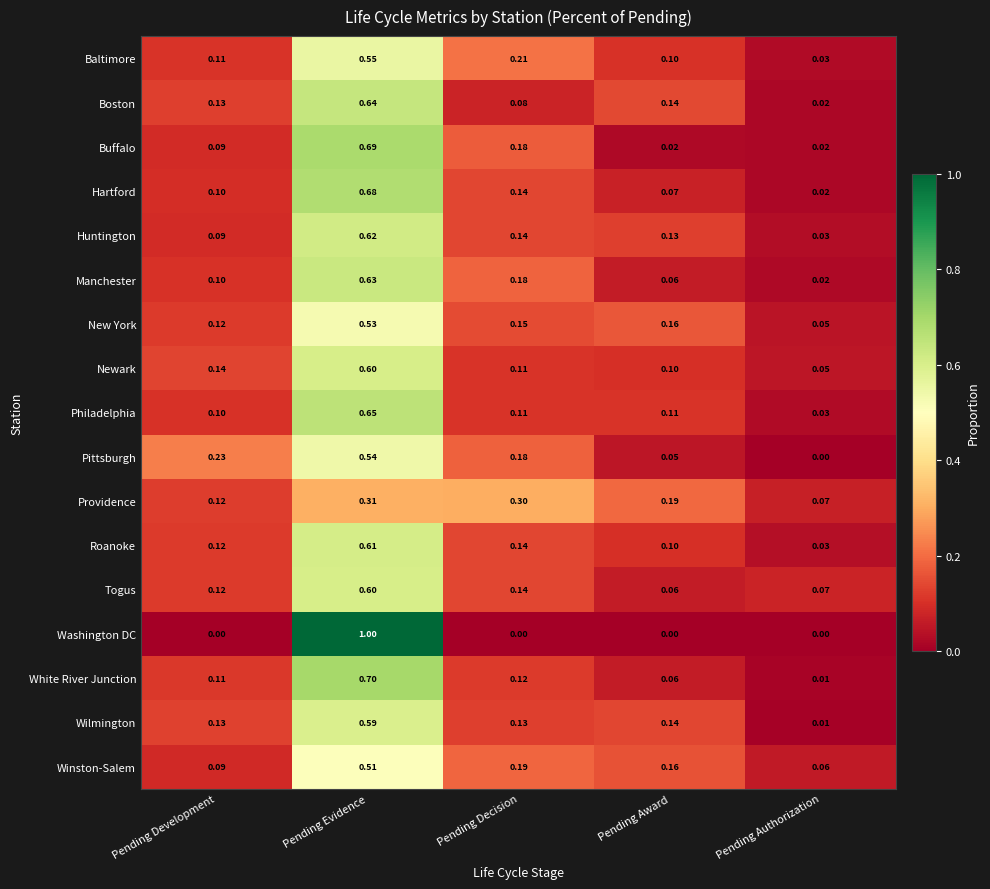

At which label does Providence reach its peak?

Pending Evidence